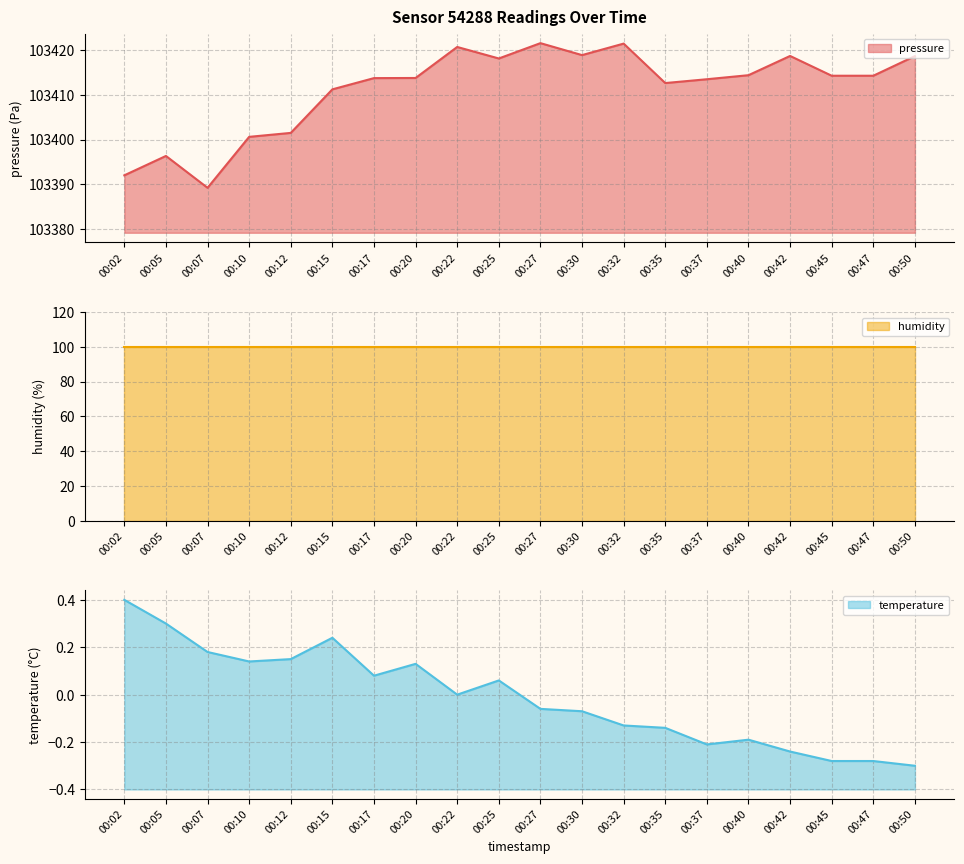

True or false: pressure has a value of 103389.2 at 00:07.

True